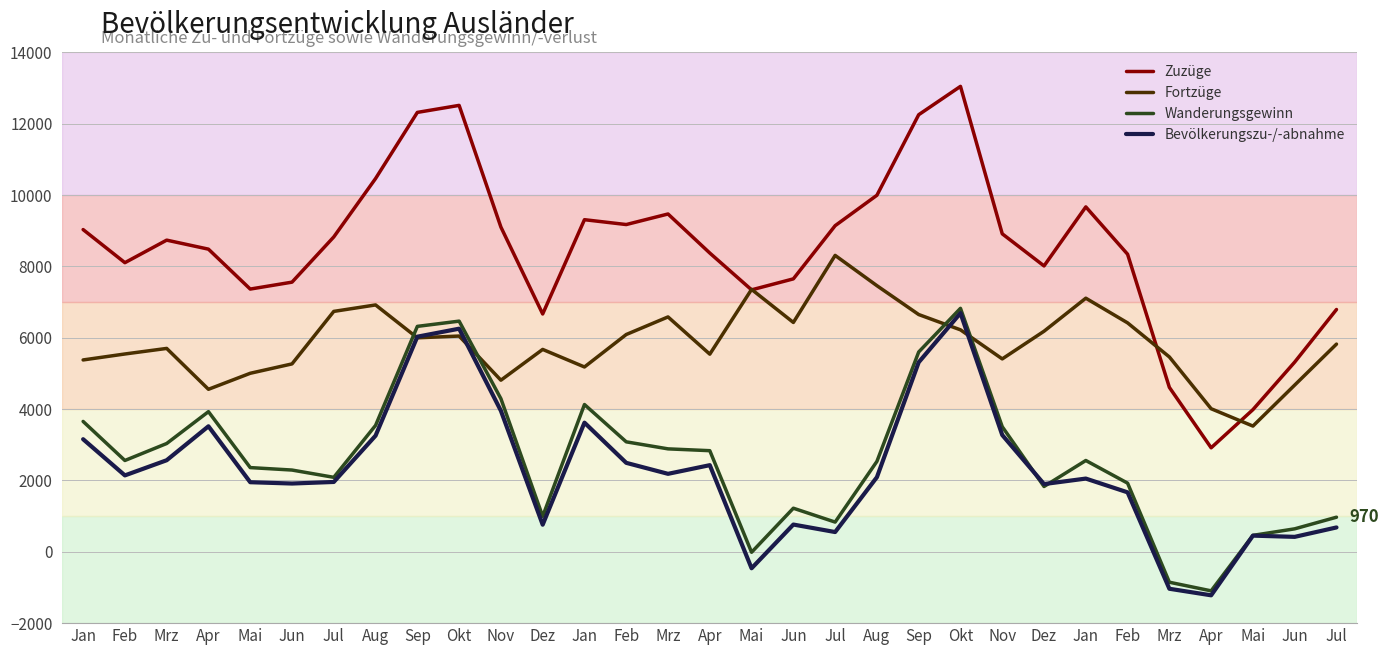

What is the spread (max minus min) of values at Jun?

5646